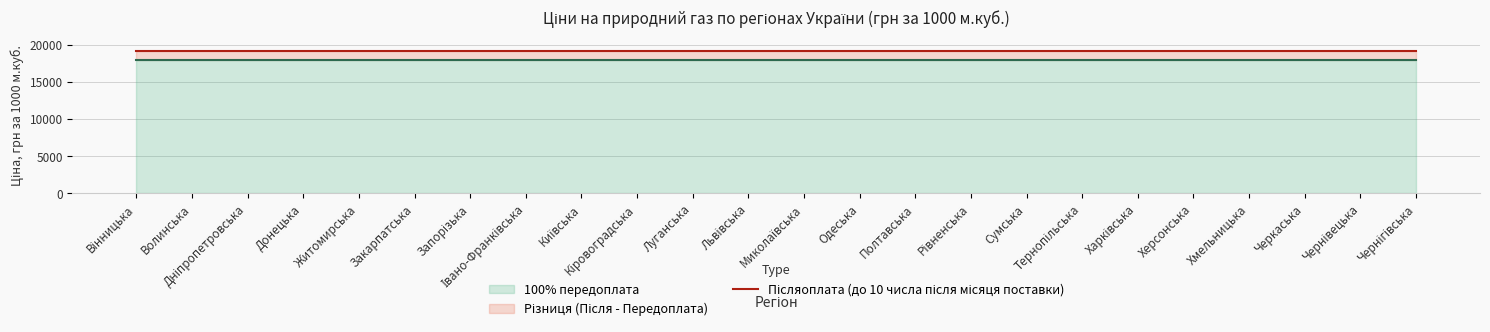

The Післяоплата (до 10 числа після місяця поставки) series shows 19200 at Івано-Франківська. True or false?

True